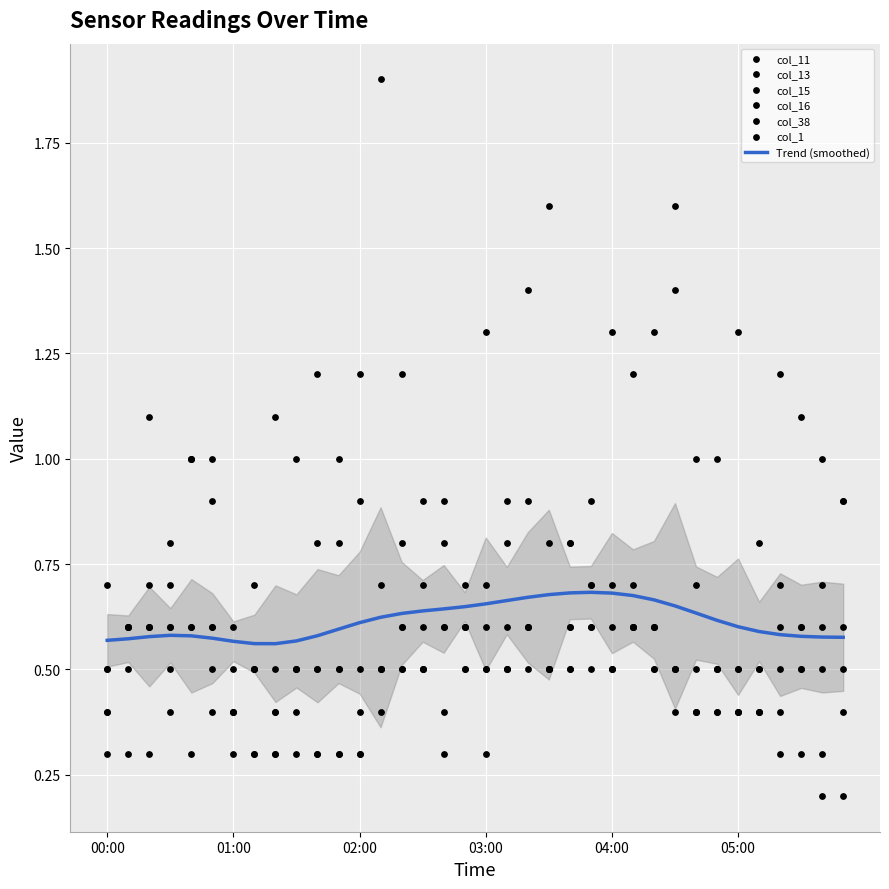

What are all the series names shown in the legend?

col_11, col_13, col_15, col_16, col_38, col_1